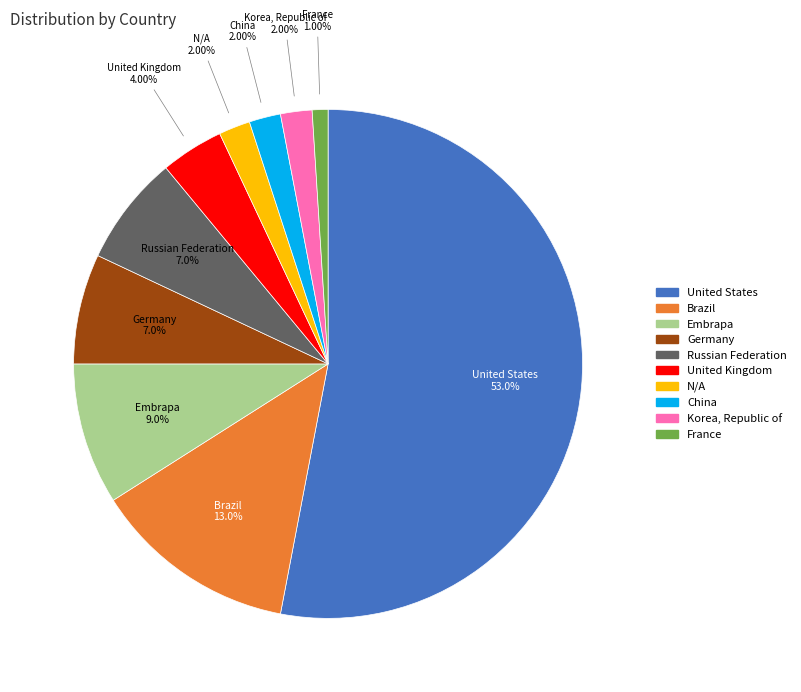

Which slice is the largest?

United States